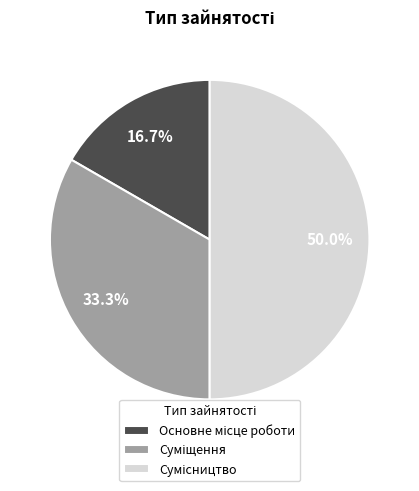

True or false: Основне місце роботи accounts for 25% of the total.

False